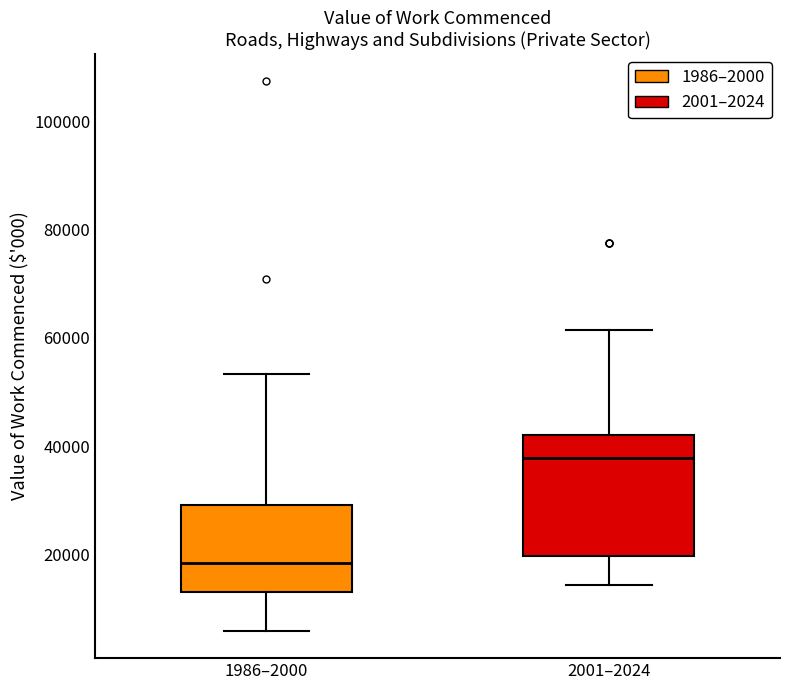

Reading left to right, read every box against the y-axis: the position of its median line, the range the box covers, and the ends of its whiskers. The values are not printed on the chart, so give them approximately, as read against the axis.

1986–2000: median 18000, box 14000 to 30000, whiskers 6000 to 54000
2001–2024: median 38000, box 20000 to 42000, whiskers 14000 to 62000